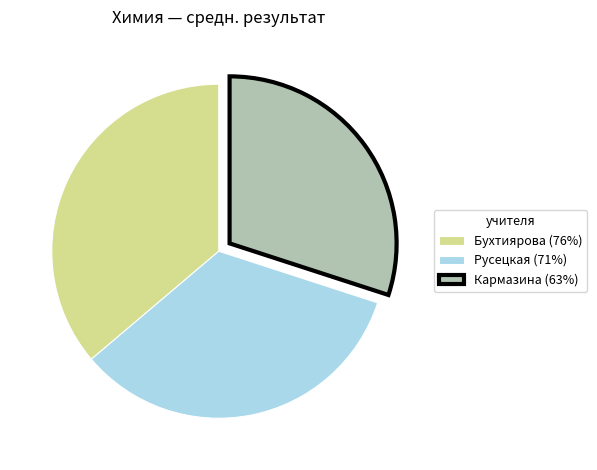

Is there any slice that represents more than half of the pie?

No